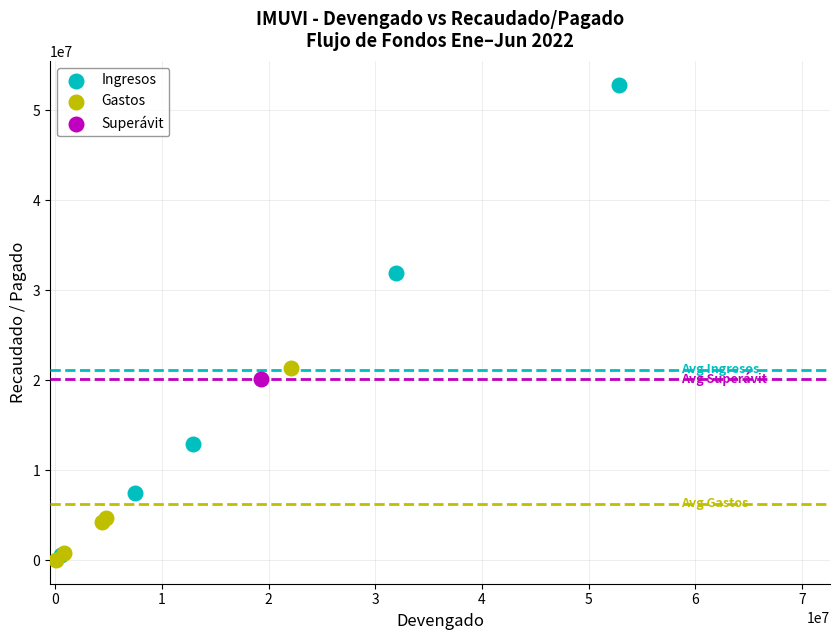

What are all the series names shown in the legend?

Ingresos, Gastos, Superávit